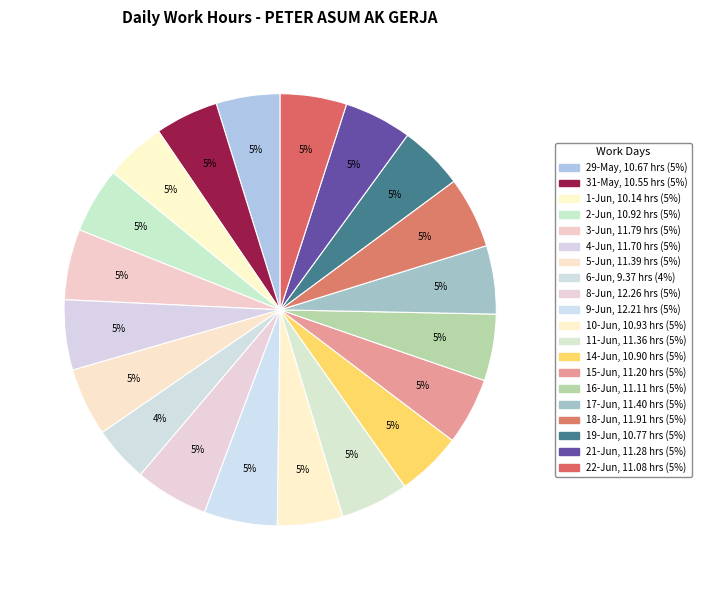

To the nearest percent, what is the combined percentage of 8-Jun and 2-Jun?

10%